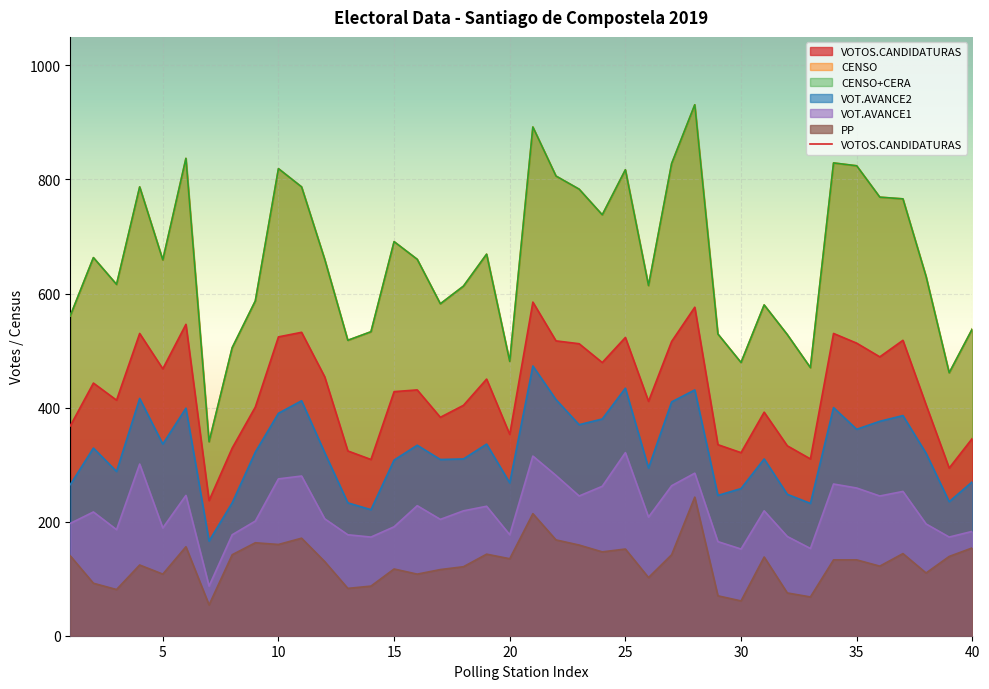

At which category does the chart reach its peak across all series?

28